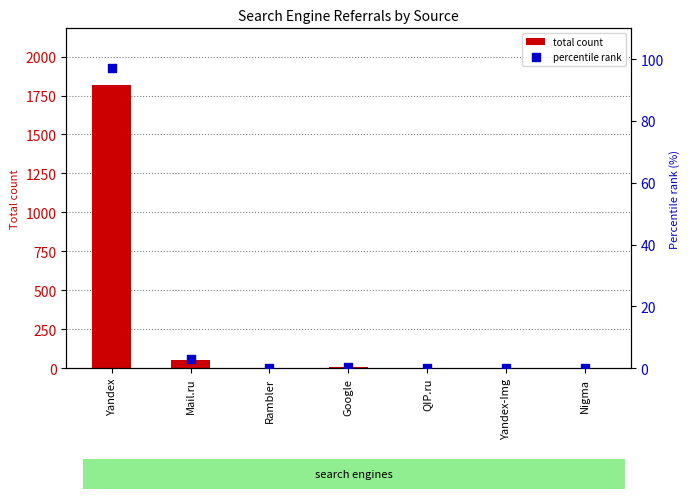

Which series reaches the maximum Y coordinate?

total count